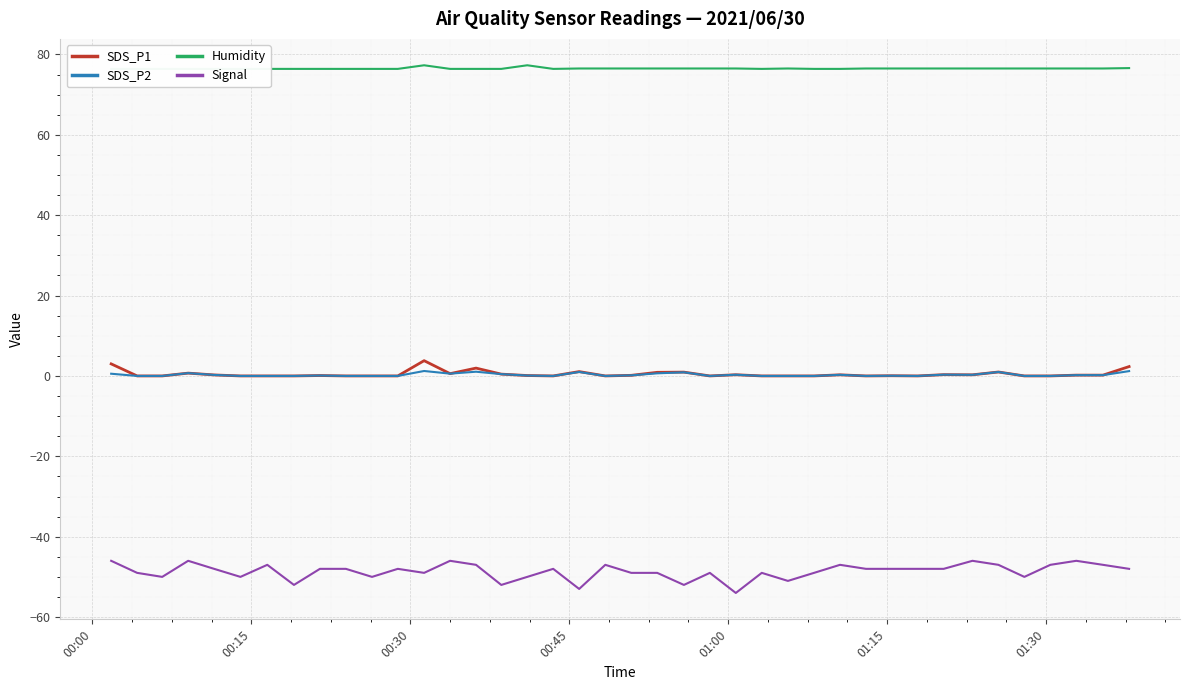

True or false: Signal and SDS_P1 cross at least once.

False